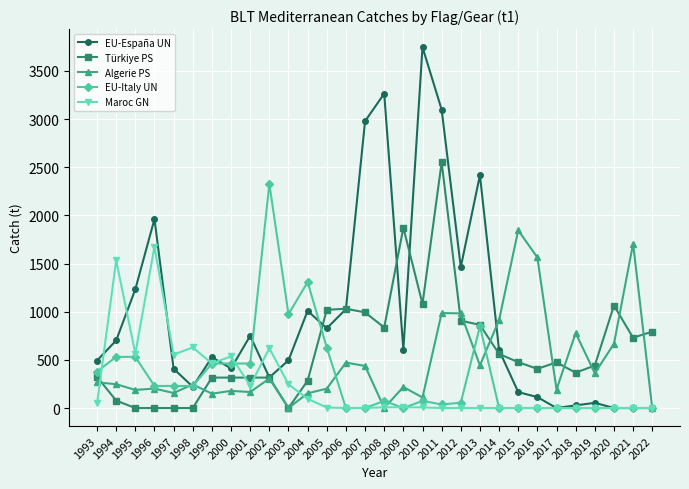

Rank the series by their maximum value, from highest to lowest.

EU-España UN, Türkiye PS, EU-Italy UN, Algerie PS, Maroc GN